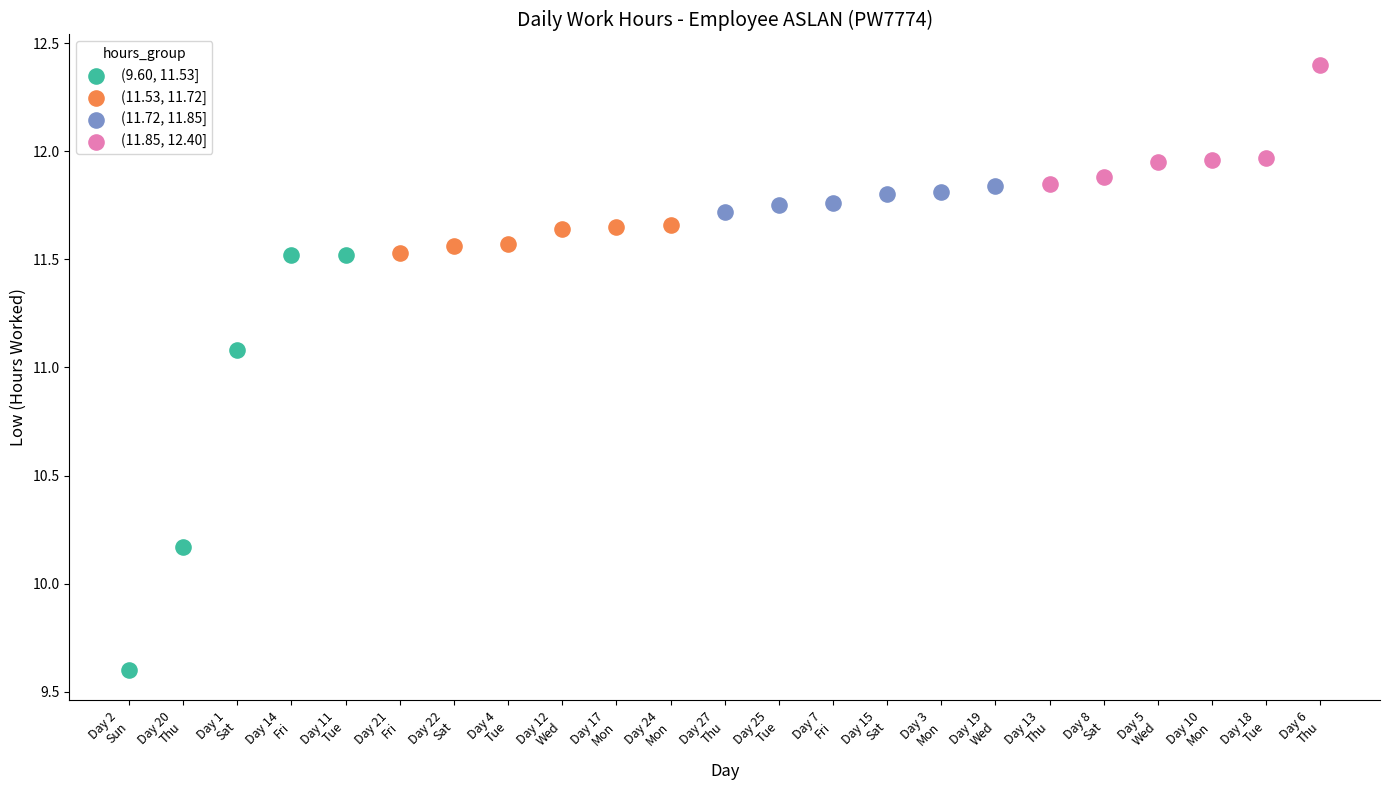

Which series has the largest Y range (max minus min)?

(9.60, 11.53]